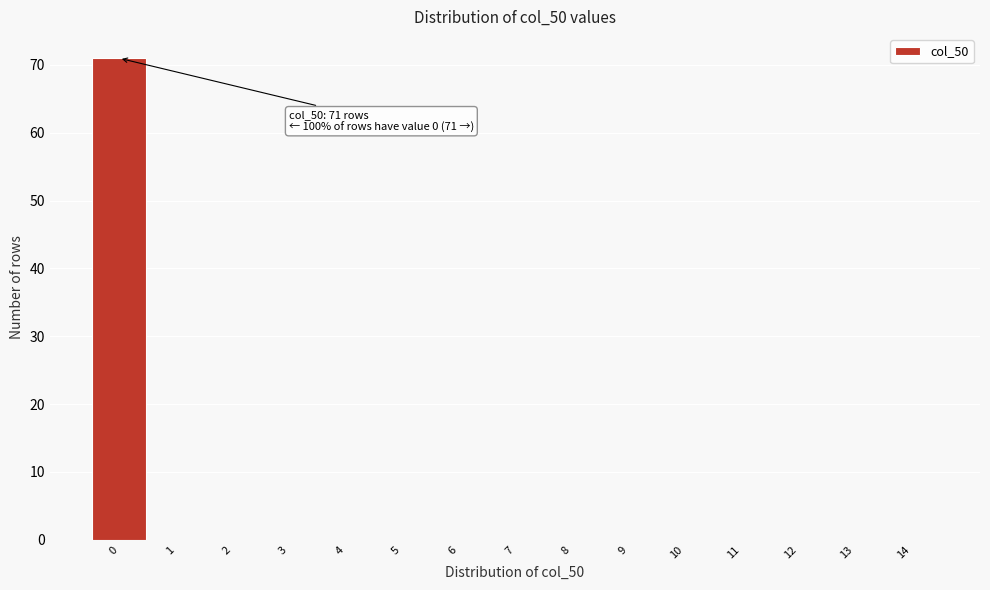

Which range on the x-axis has the tallest bar?

-0.5 to 0.5